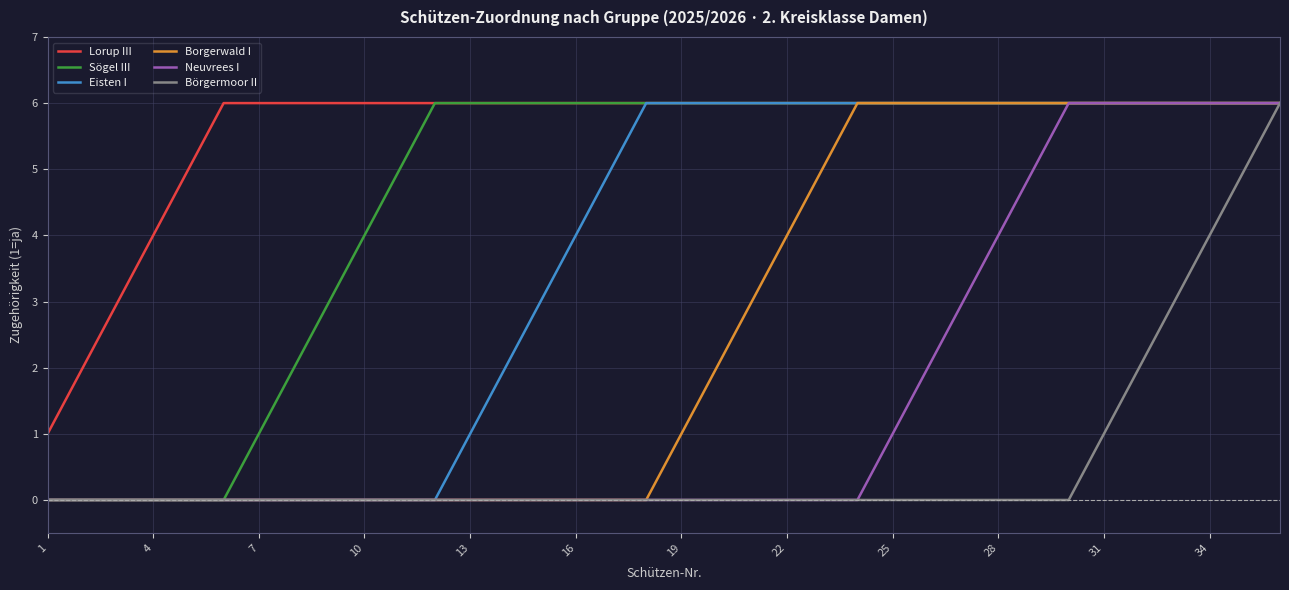

How many values in the Borgerwald I series are below 1?

18